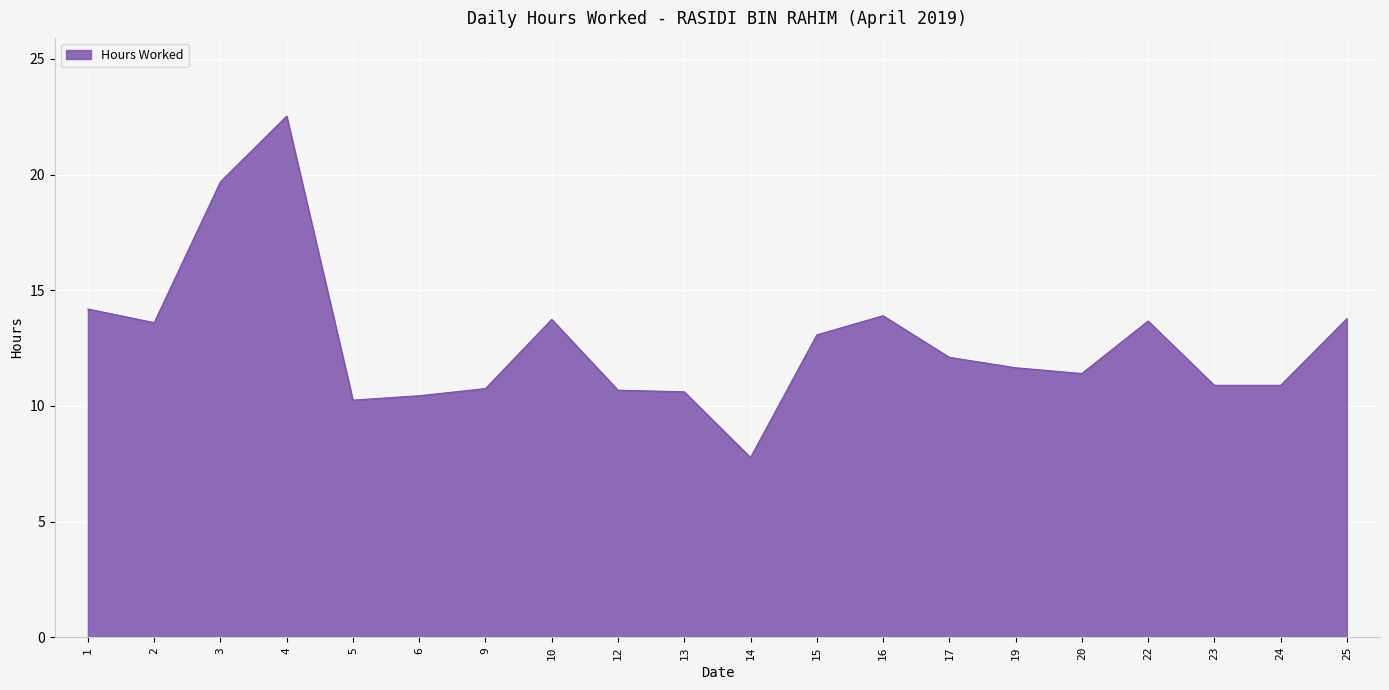

What is the average value?

12.8